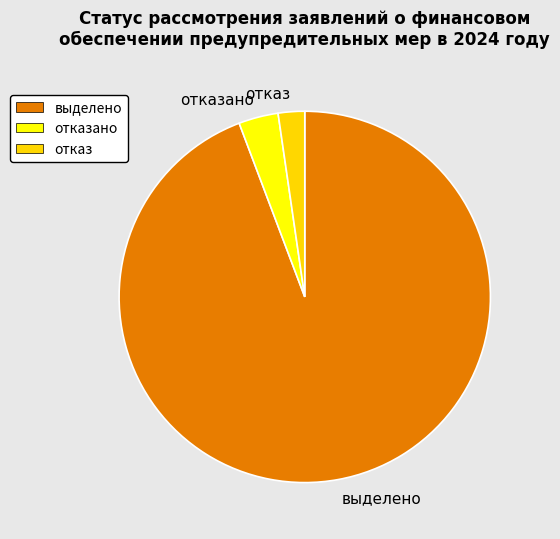

Which slice is the smallest?

отказ